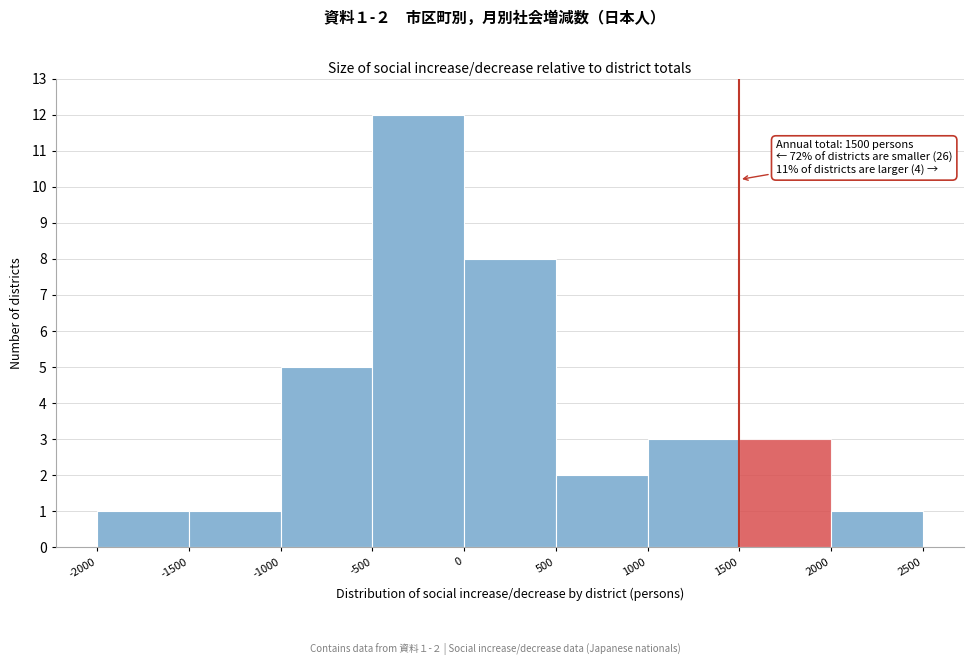

Over which range of the x-axis is the bar tallest?

-500 to 0